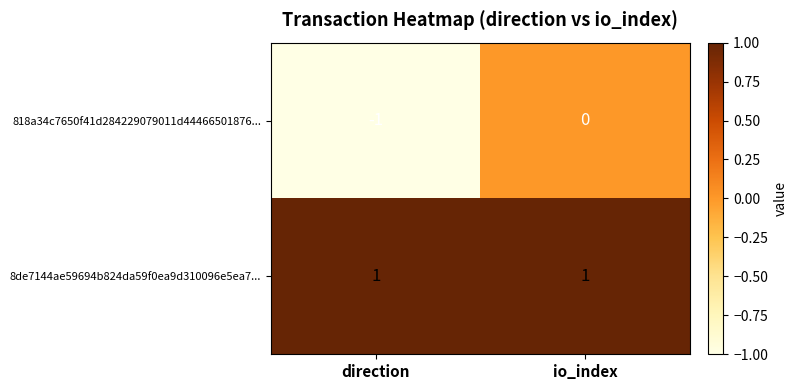

Reading left to right, what are all the values shown in this chart?

818a34c7650f41d284229079011d44466501876...: direction=-1	io_index=0
8de7144ae59694b824da59f0ea9d310096e5ea7...: direction=1	io_index=1